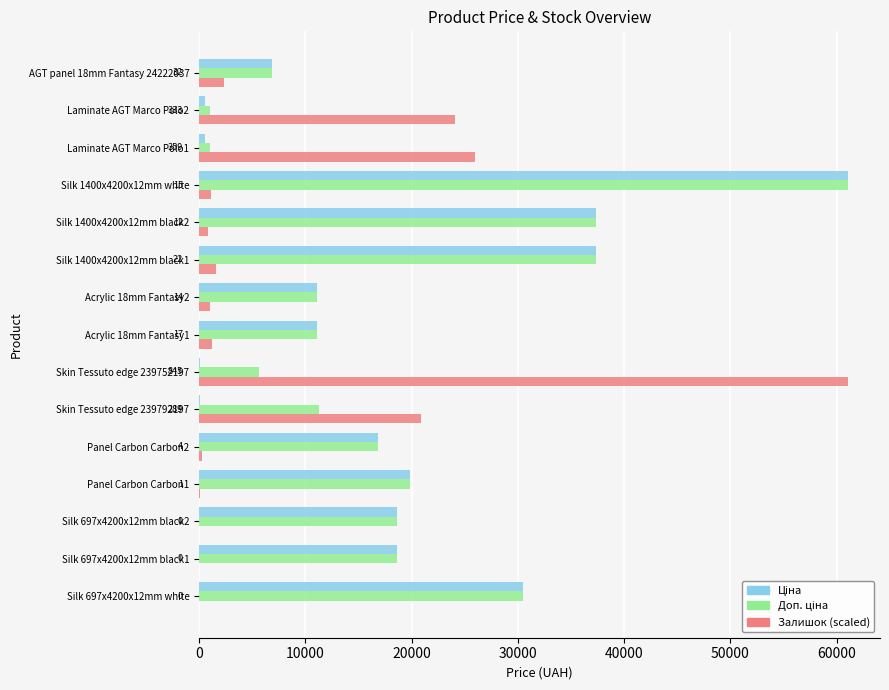

The Залишок (scaled) series shows 2311.0 at AGT panel 18mm Fantasy 24222037. True or false?

True